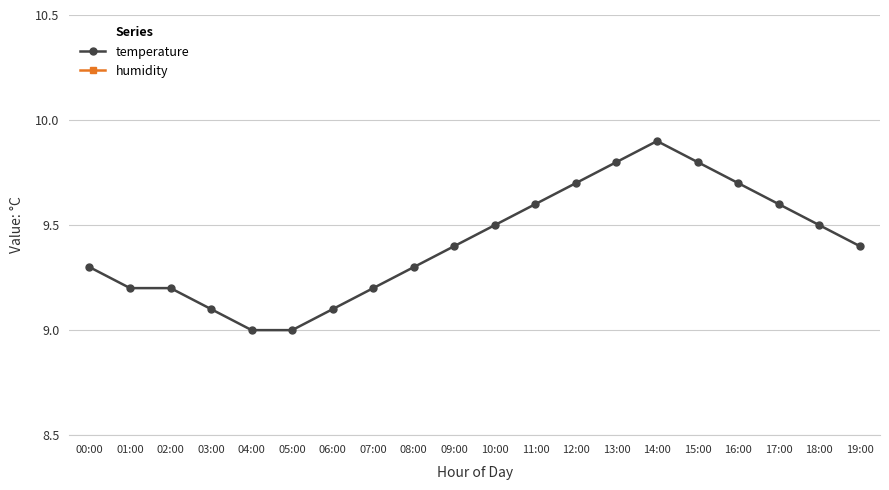

Is the value of temperature at 02:00 greater than the value of humidity at 00:00?

No